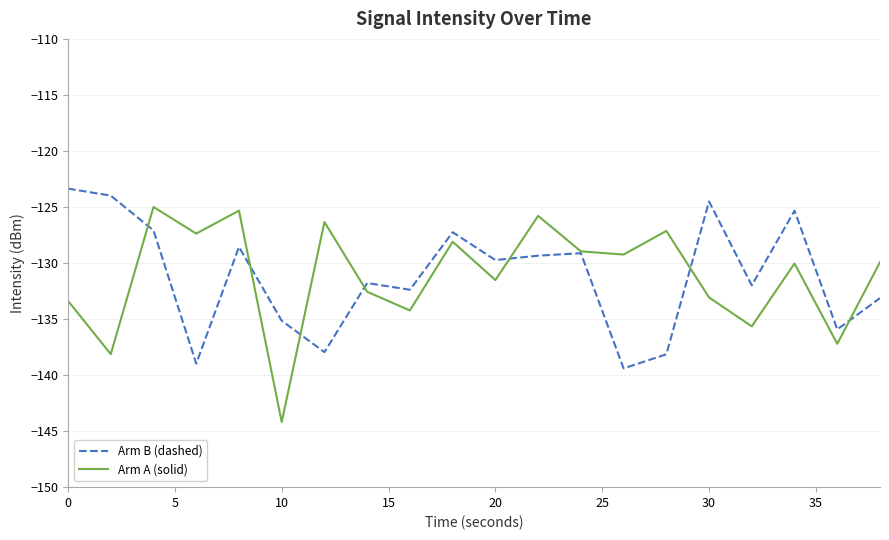

What is the maximum value shown in the chart?

-123.4